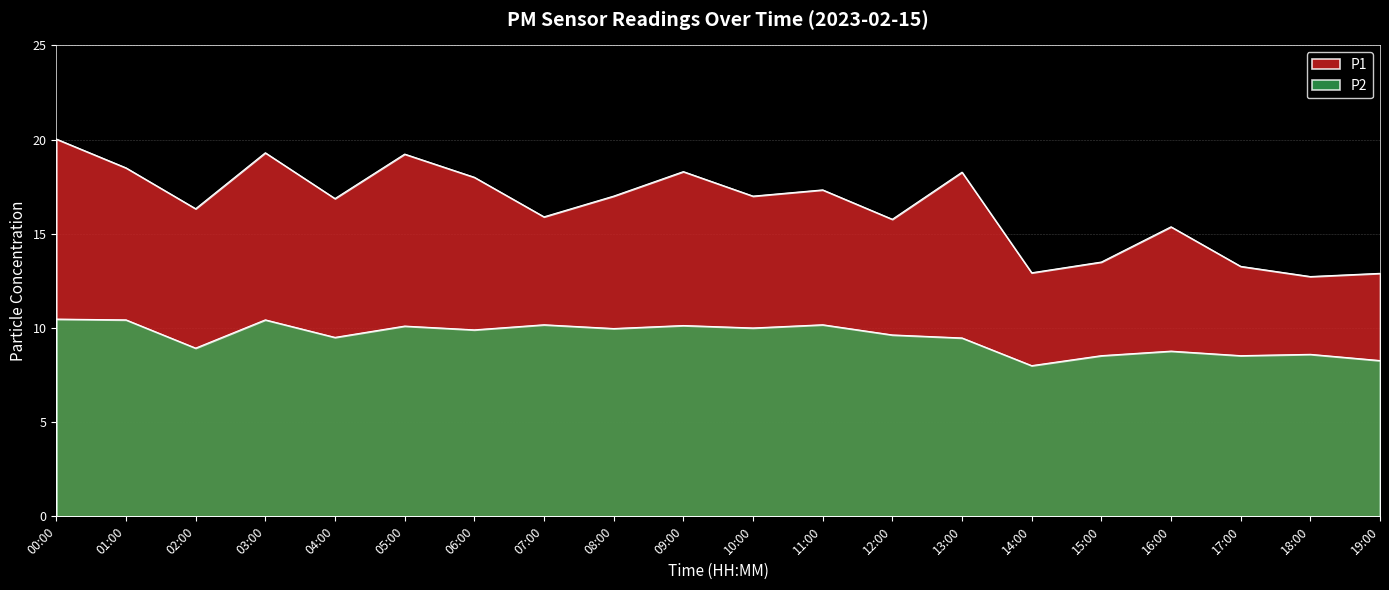

True or false: P1 and P2 cross at least once.

False